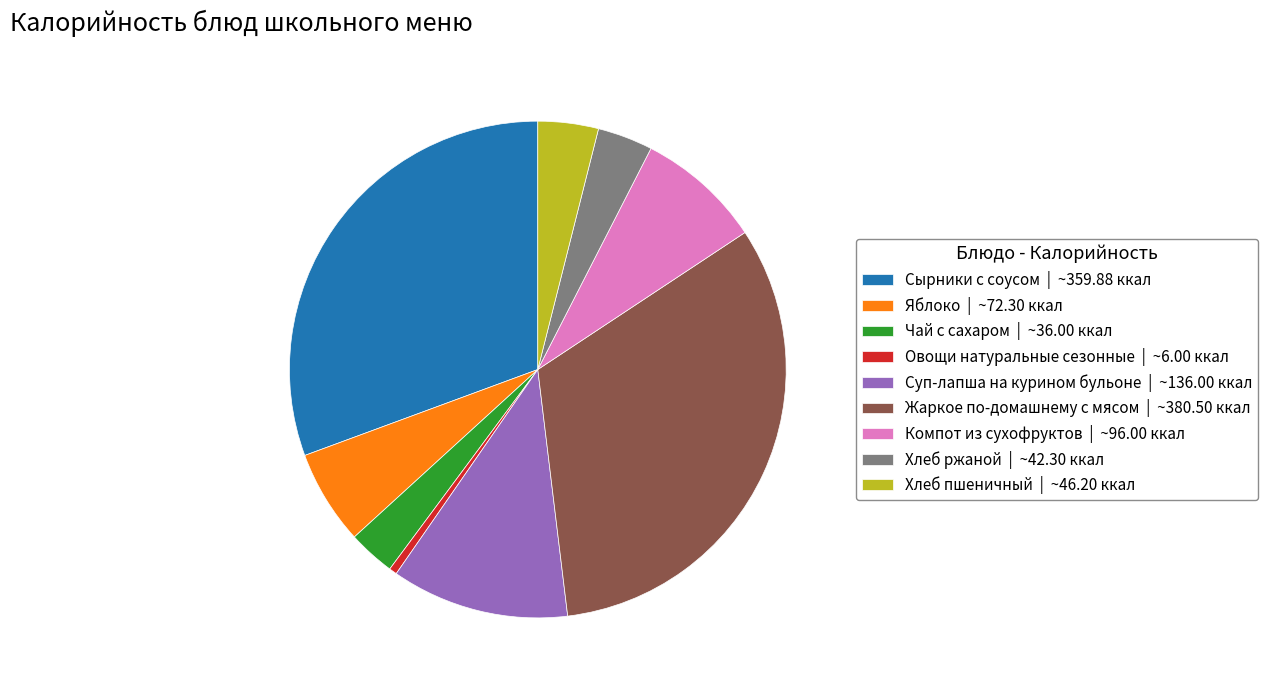

Approximately how many times larger is the value at Жаркое по-домашнему с мясом compared to Яблоко?

5.3